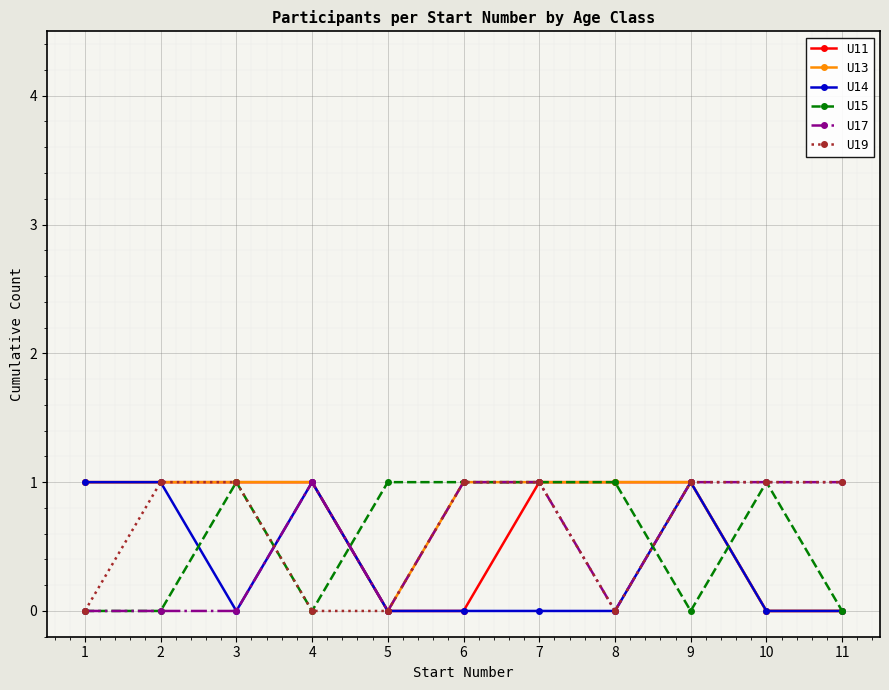

What is the total value across all series at 2?

4